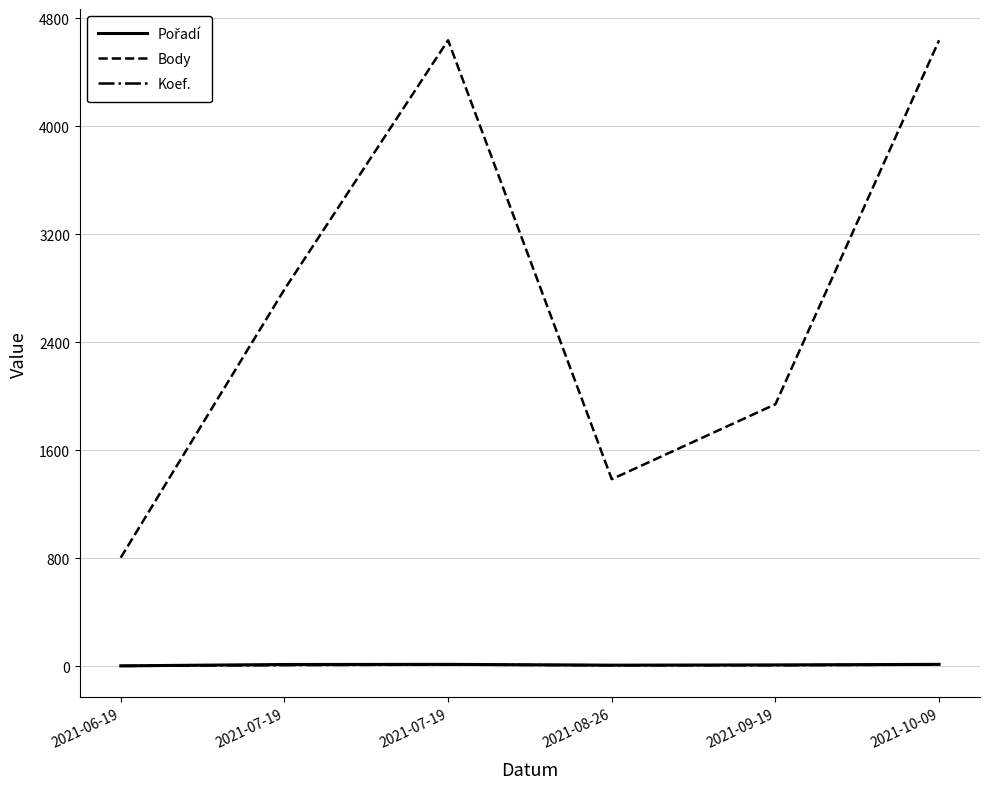

Reading left to right, transcribe all the data shown in this chart.

Pořadí: 2021-06-19=3	2021-07-19=13	2021-07-19=14	2021-08-26=8	2021-09-19=10	2021-10-09=14
Body: 2021-06-19=804	2021-07-19=2790	2021-07-19=4635	2021-08-26=1385	2021-09-19=1940	2021-10-09=4635
Koef.: 2021-06-19=2	2021-07-19=8	2021-07-19=12	2021-08-26=7	2021-09-19=7	2021-10-09=12